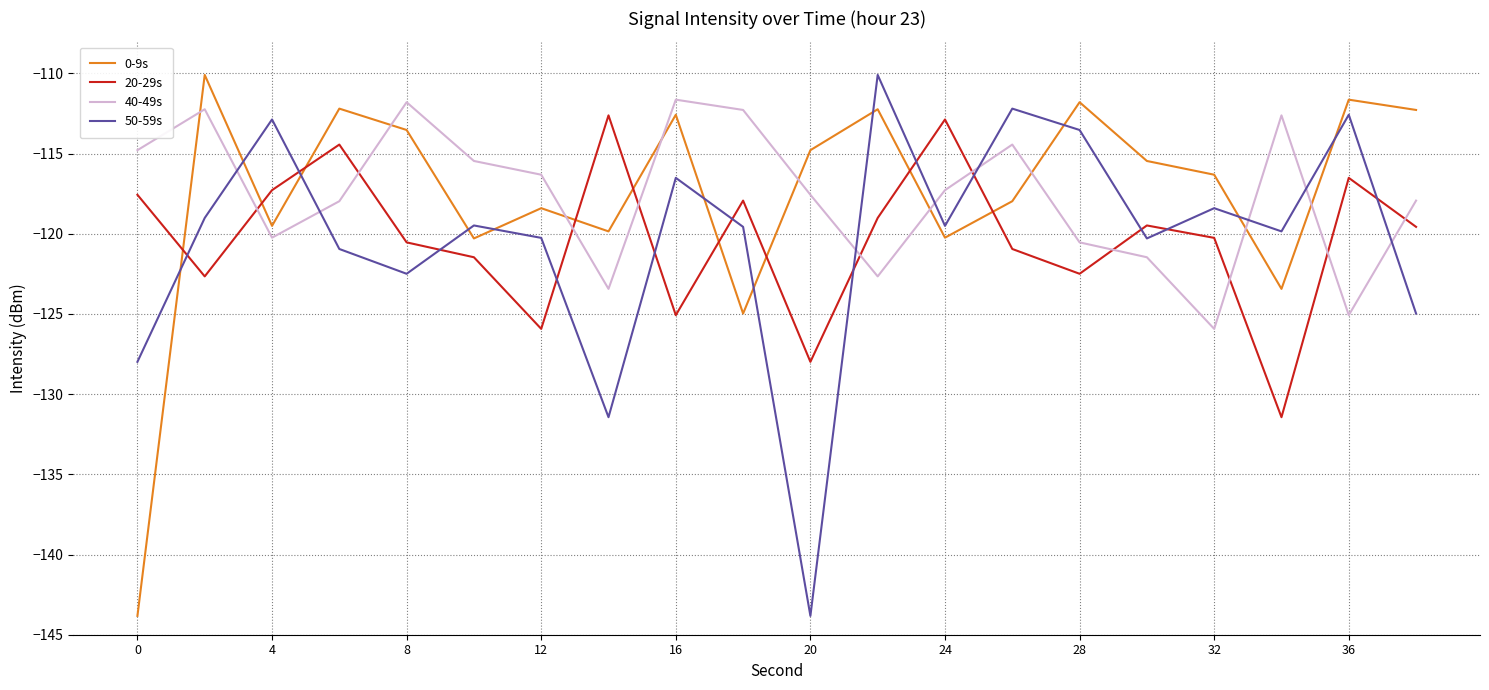

True or false: 50-59s and 0-9s cross at least once.

True